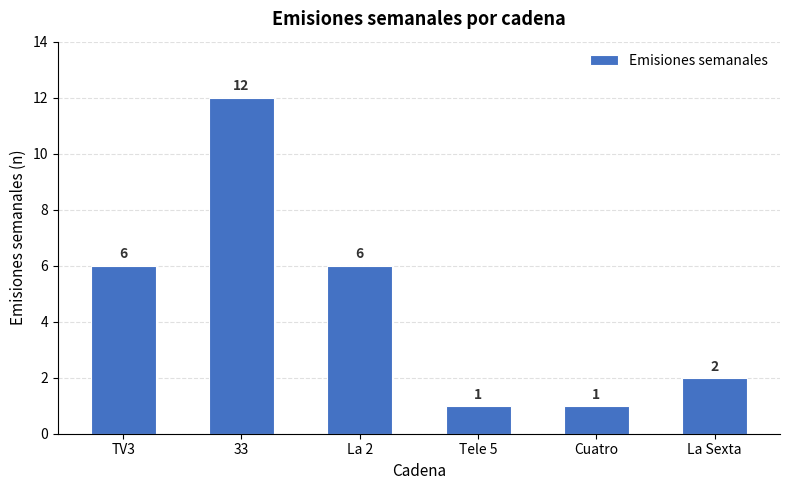

The value at Tele 5 is 1. True or false?

True